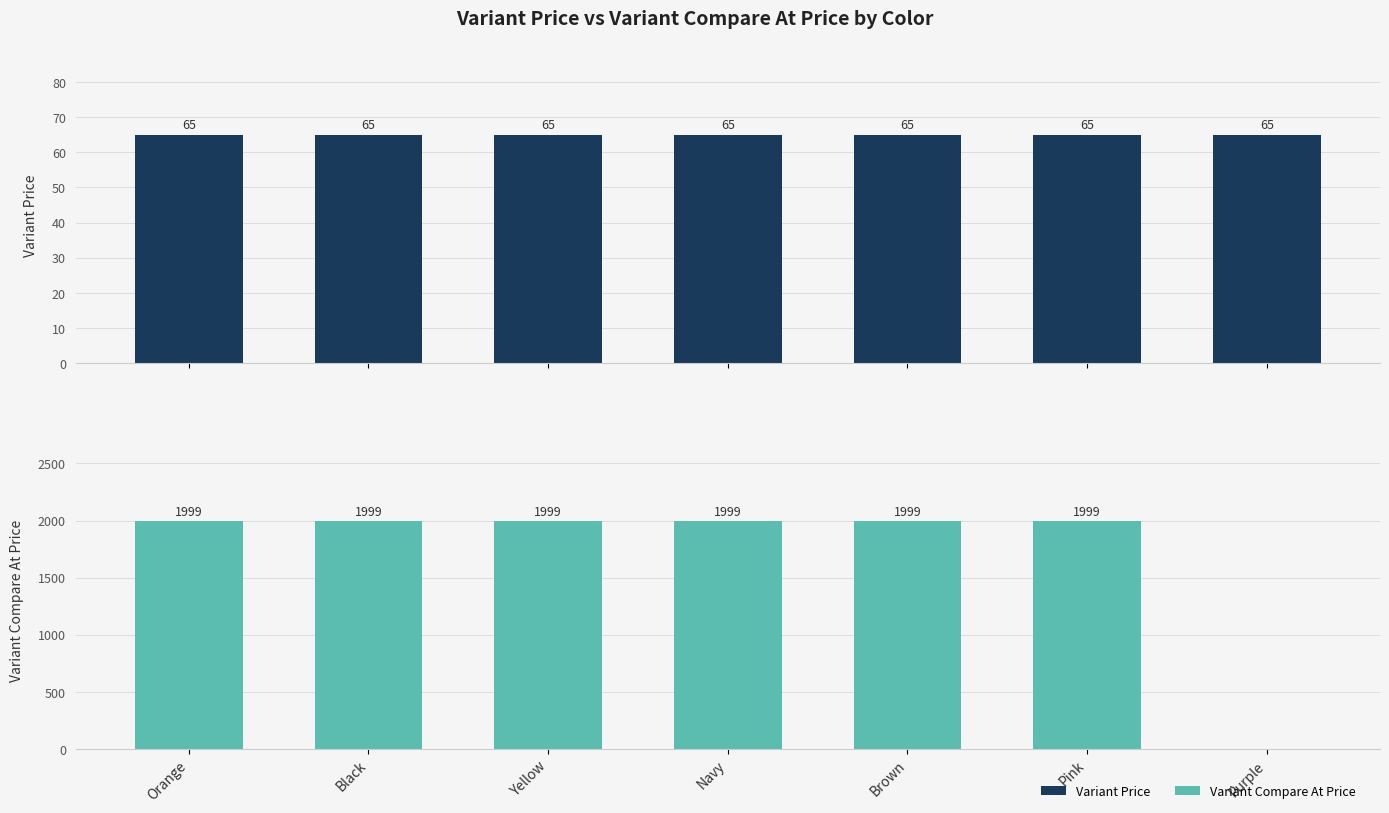

How many groups of bars are there?

7